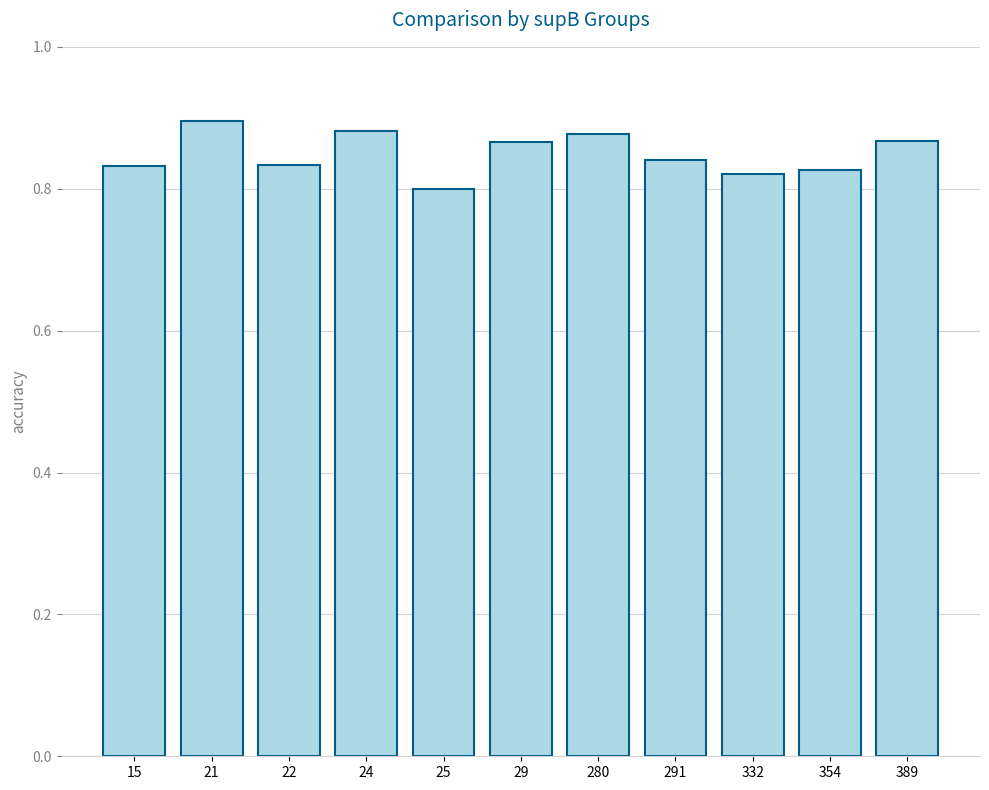

Which label corresponds to the smallest value in the chart?

25